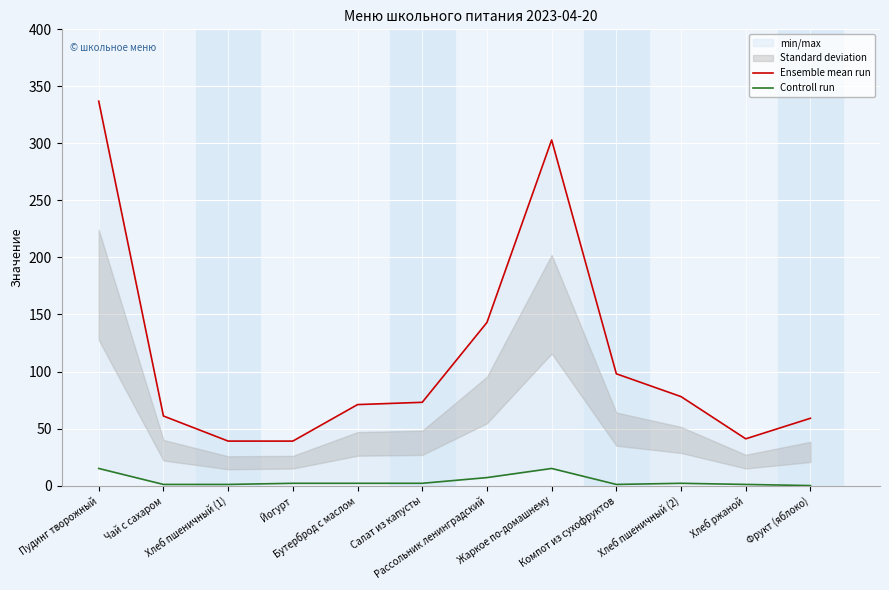

True or false: Controll run has a value of 11 at Рассольник ленинградский.

False